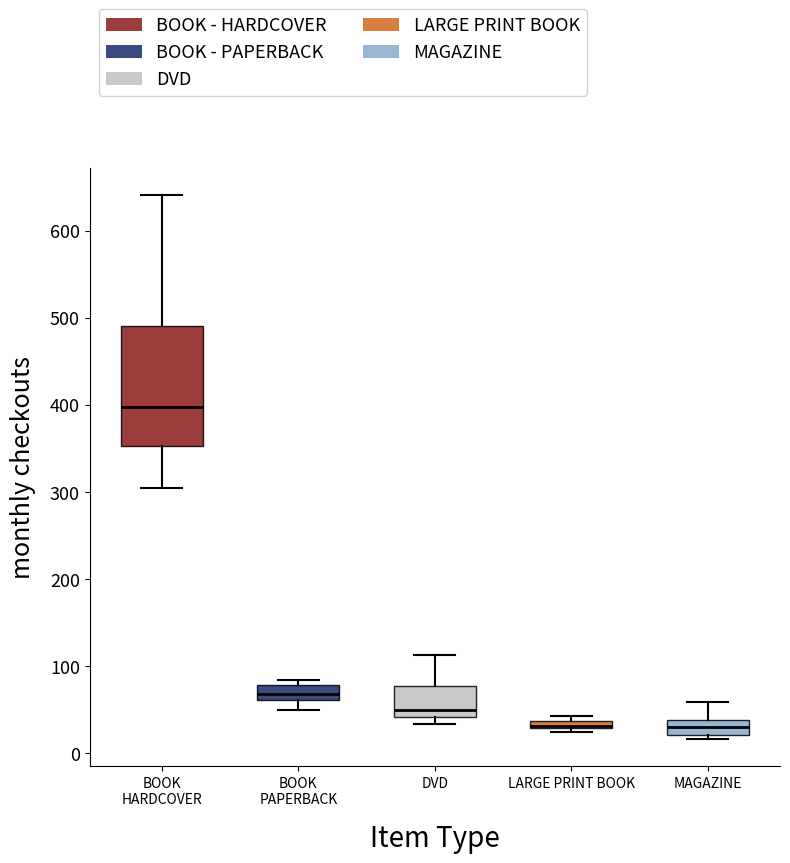

Which box is the tallest, from its lower edge to its upper edge?

BOOK HARDCOVER